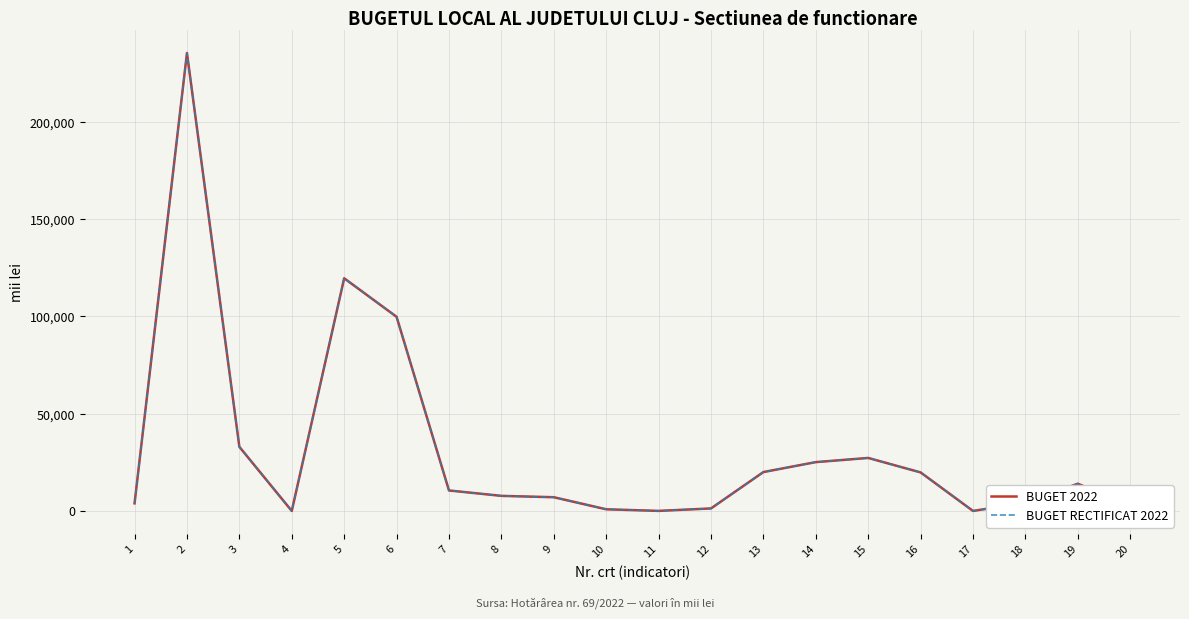

Does the chart display data point markers on the line(s)?

No